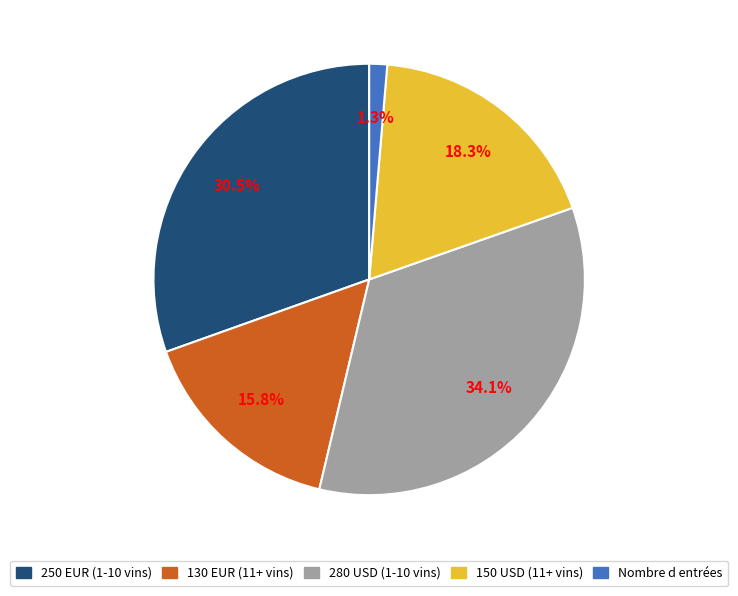

Is there any slice that represents more than half of the pie?

No